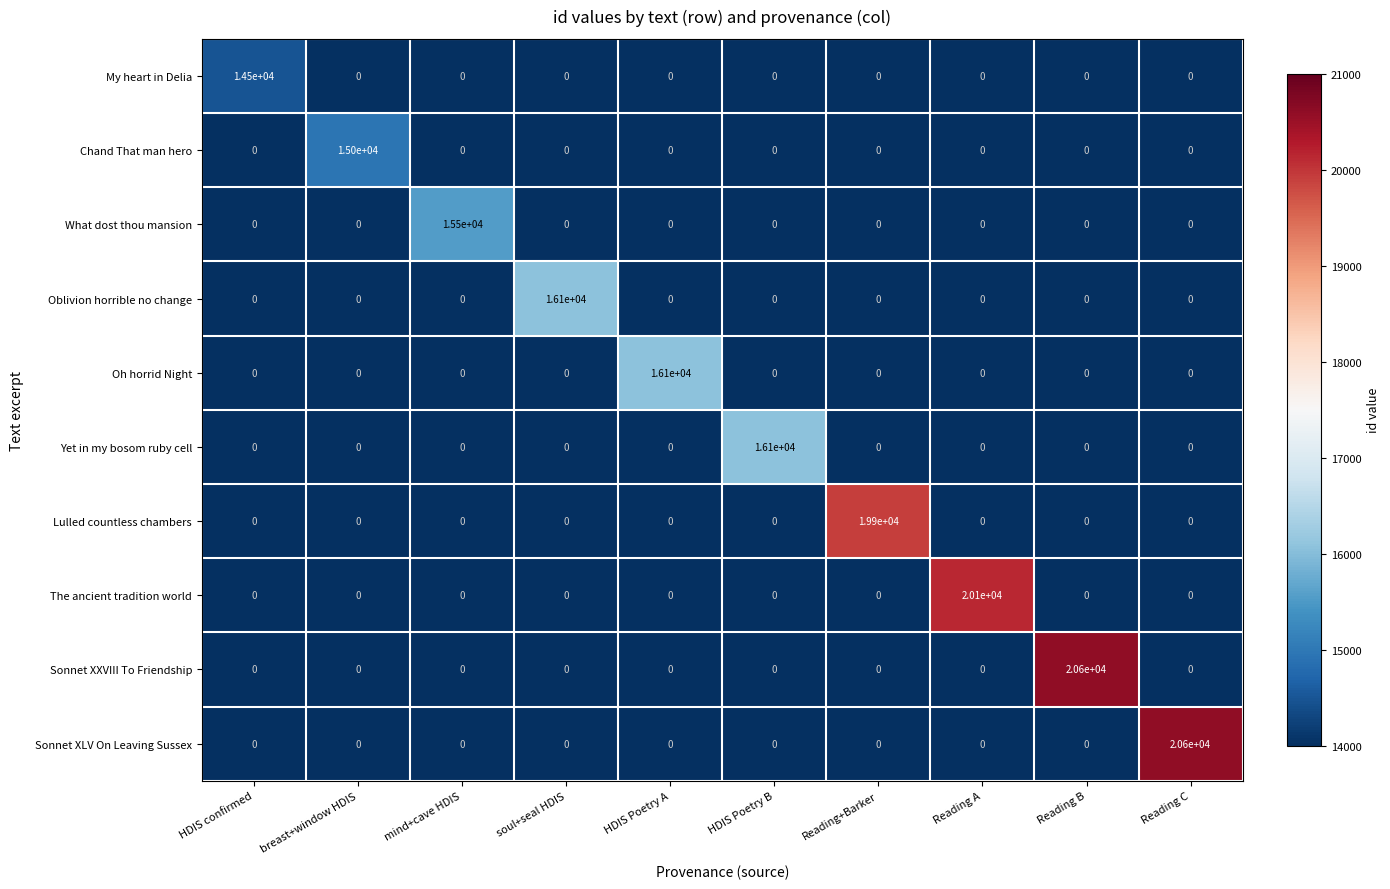

What is the total value across all series at mind+cave HDIS?

15500